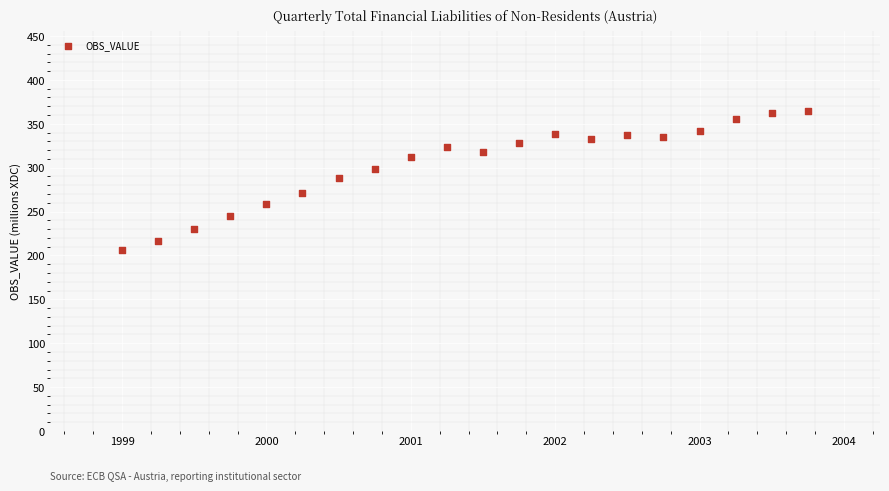

What is the range of Y values (max minus min)?

158.1